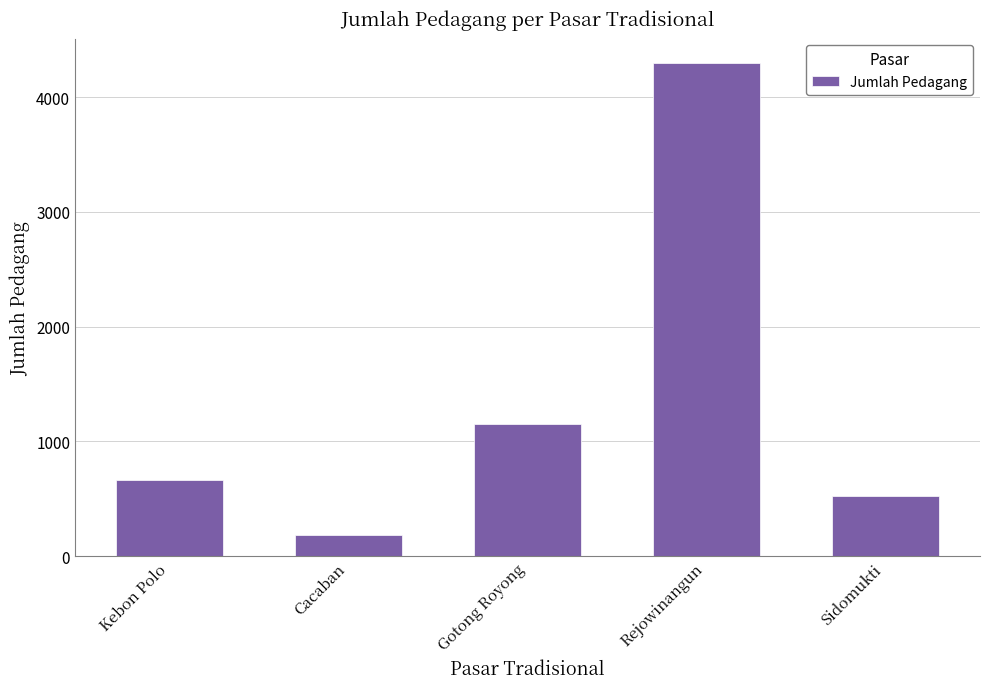

Count the number of data series in this chart.

1